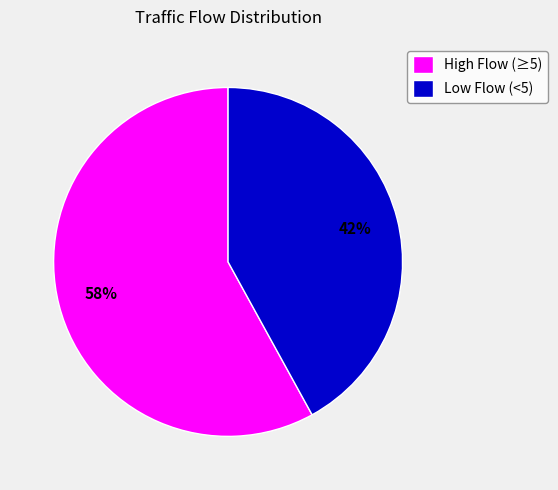

To the nearest percent, what is the difference between the largest and smallest slice percentages?

16%